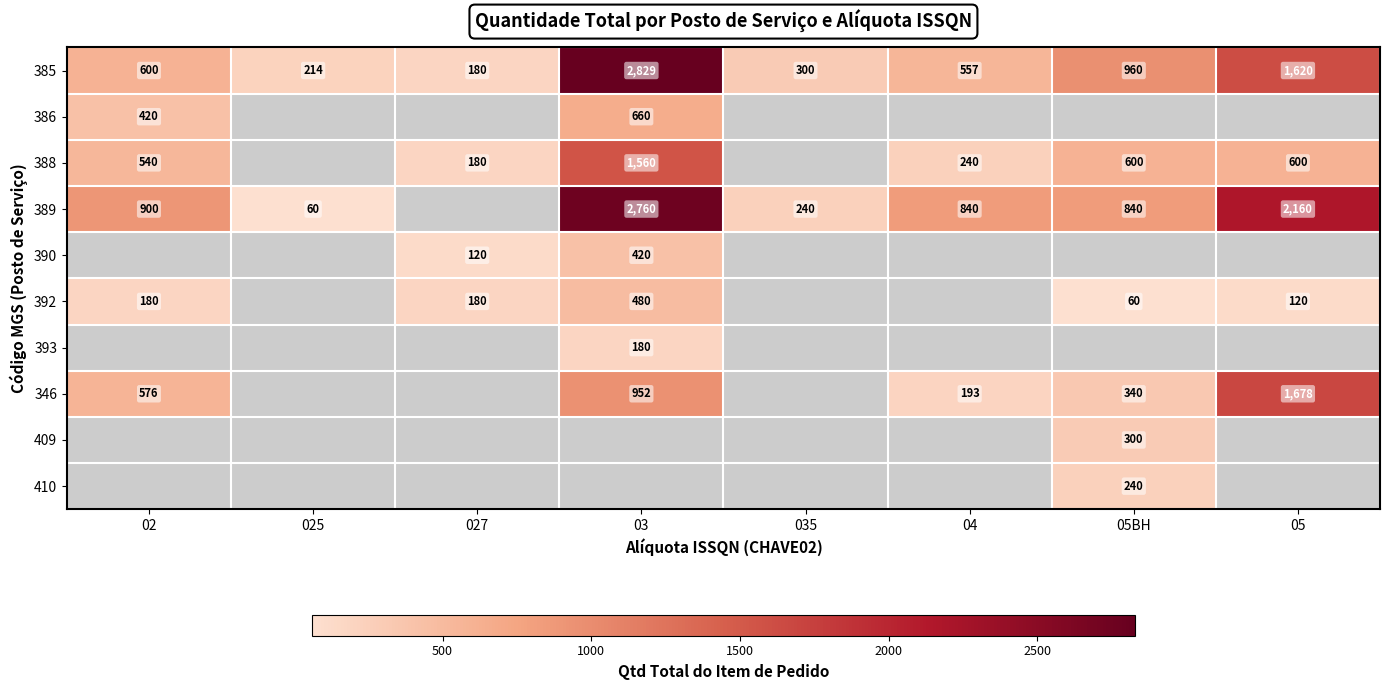

How many data points does each series have?

8